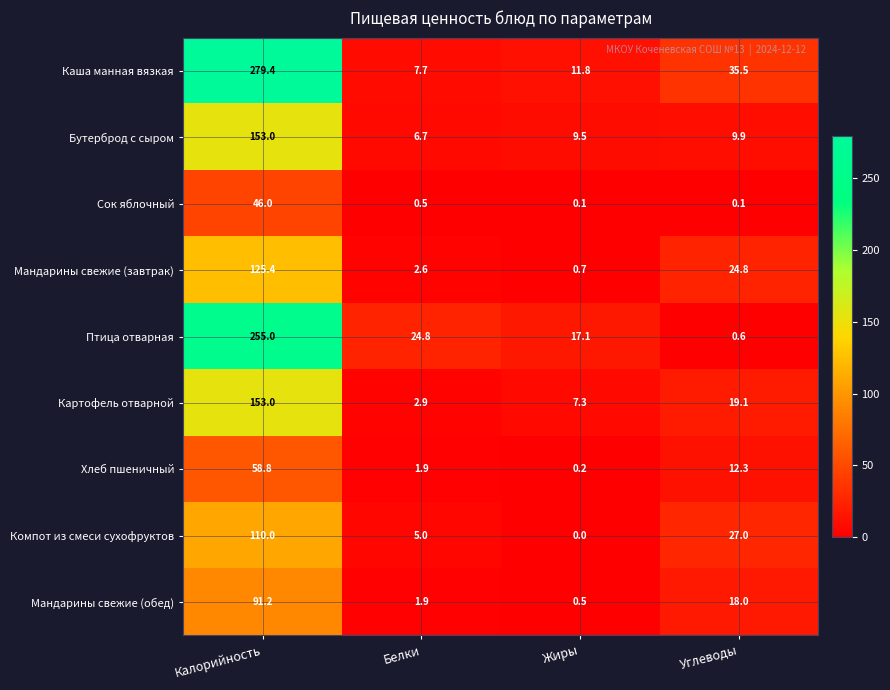

At how many categories does at least one series exceed 132?

1